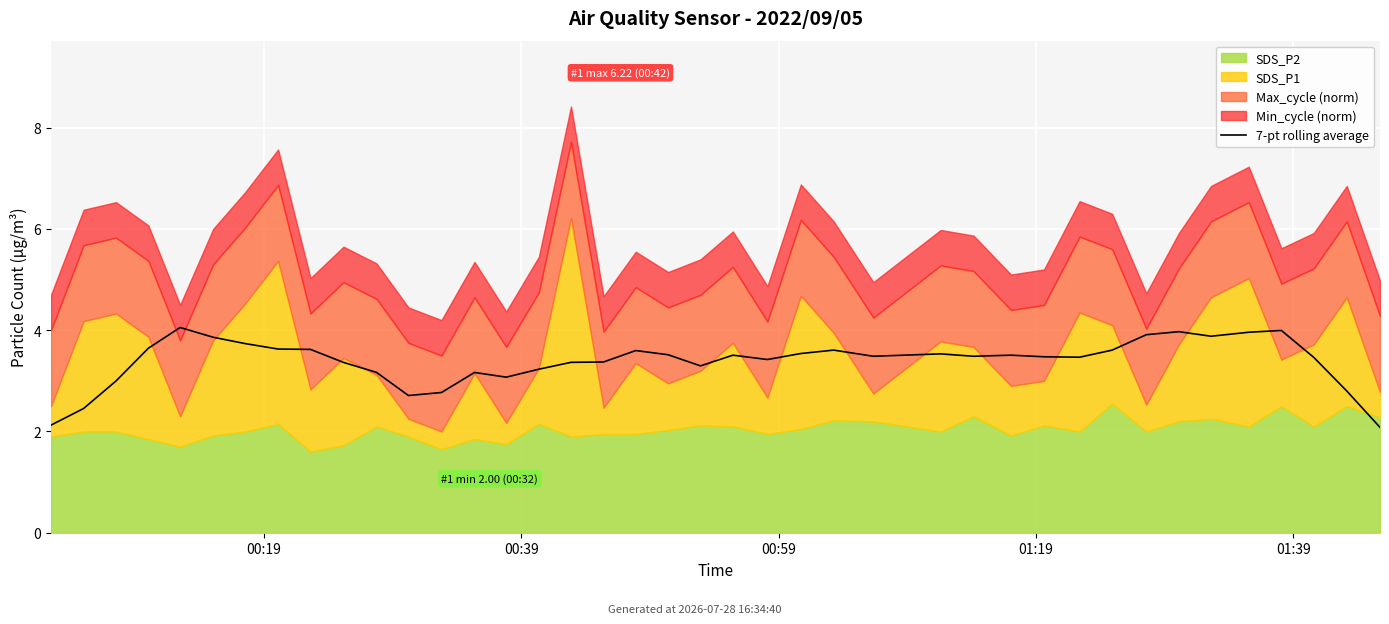

Which has a higher value, 33 or 8?

33